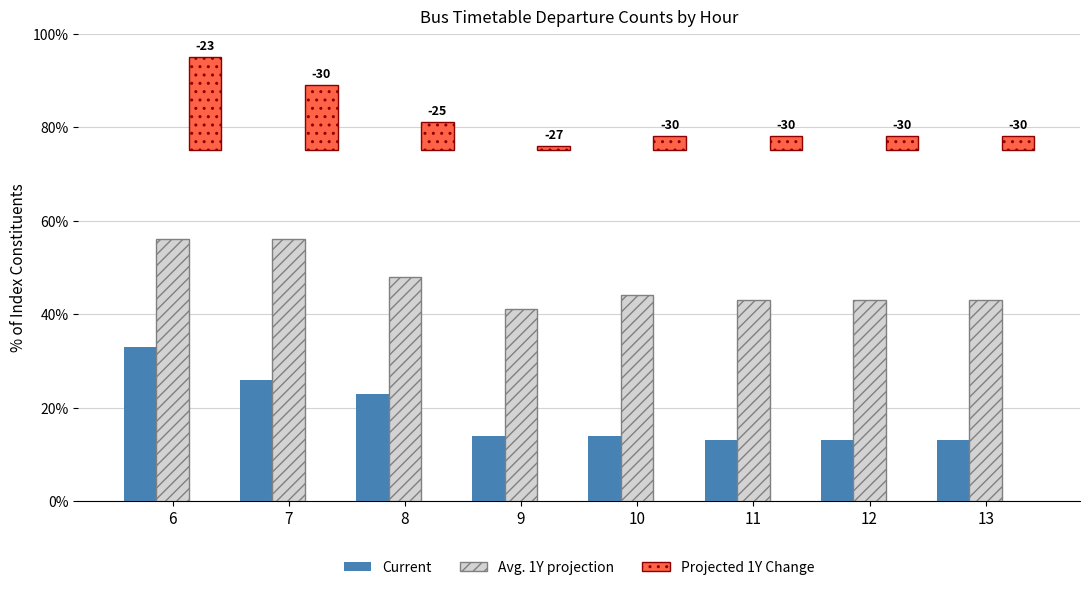

The Avg. 1Y projection series shows 17 at 12. True or false?

False